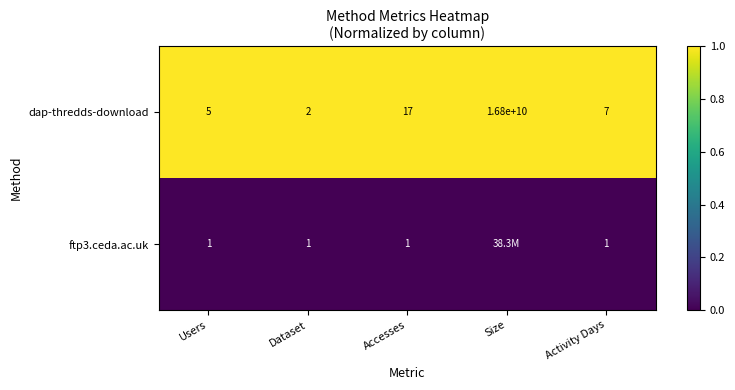

What is the difference between the highest and lowest values at Users?

4